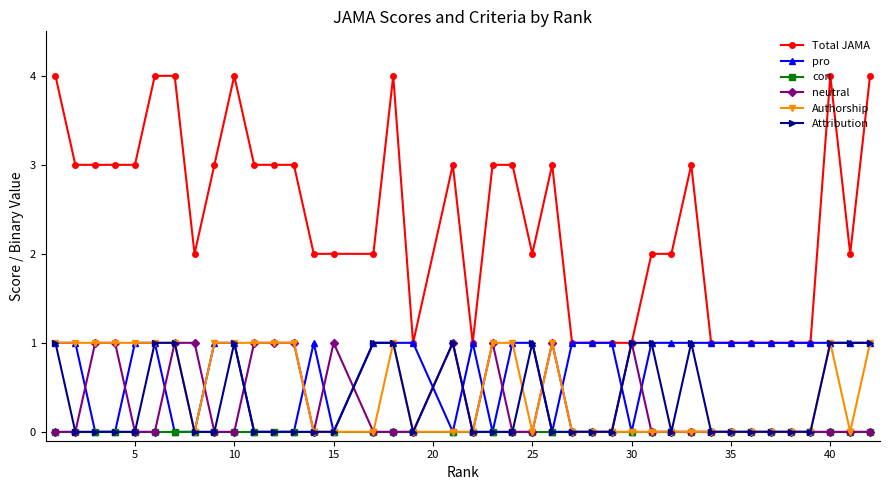

Which series has the largest range (max minus min)?

Total JAMA